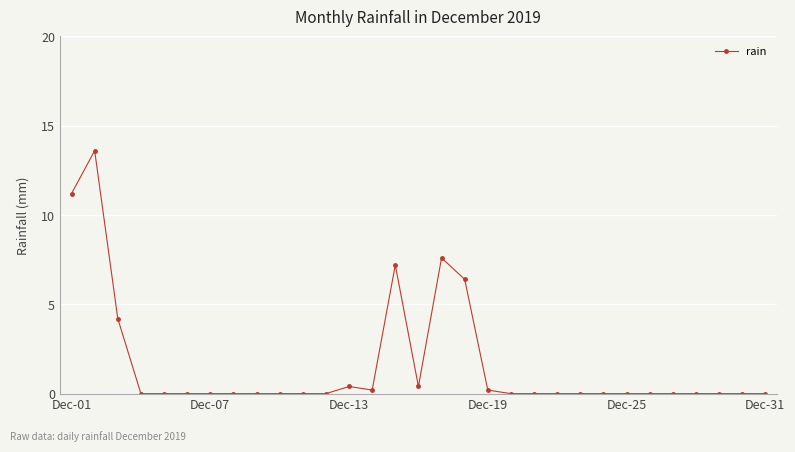

Reading left to right, extract all data points from this chart.

11.2	13.6	4.2	0.0	0.0	0.0	0.0	0.0	0.0	0.0	0.0	0.0	0.4	0.2	7.2	0.4	7.6	6.4	0.2	0.0	0.0	0.0	0.0	0.0	0.0	0.0	0.0	0.0	0.0	0.0	0.0